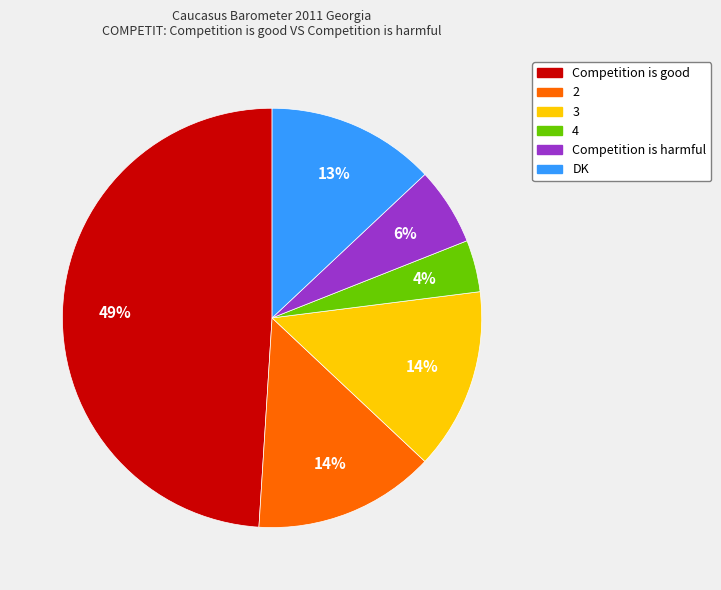

What is the ratio of the value at 2 to the value at Competition is good?

0.3